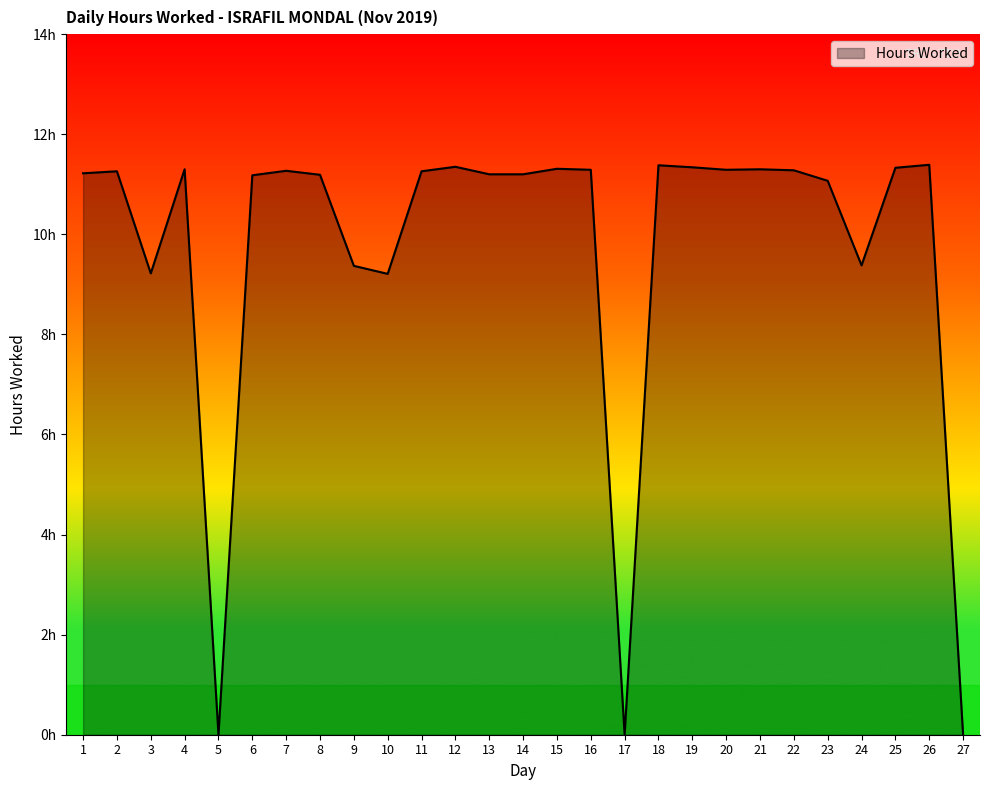

What is the value of the 7th point from the left?

11.3